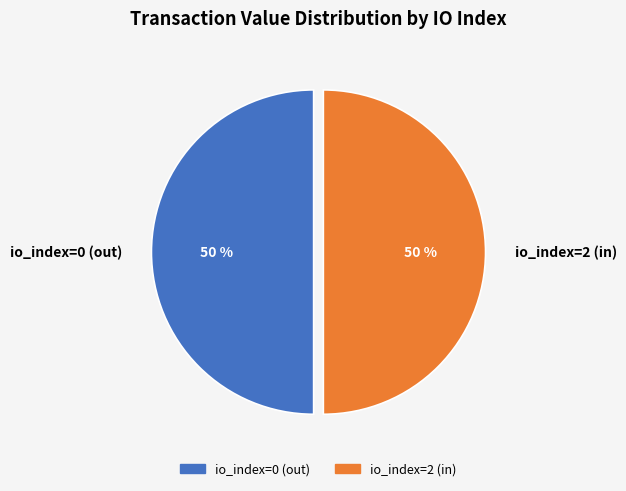

To the nearest percent, what portion does io_index=0 (out) represent?

50%